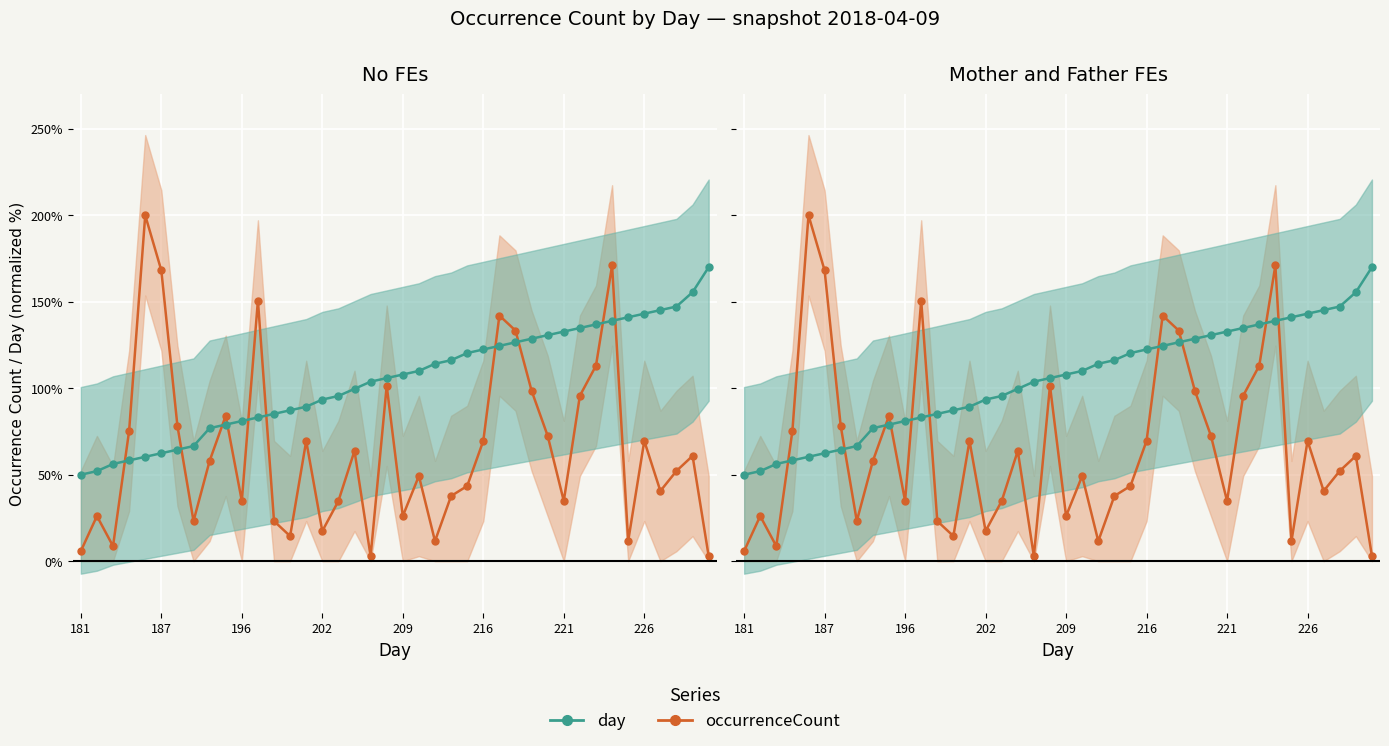

What is the sum of all day values?

4197.2